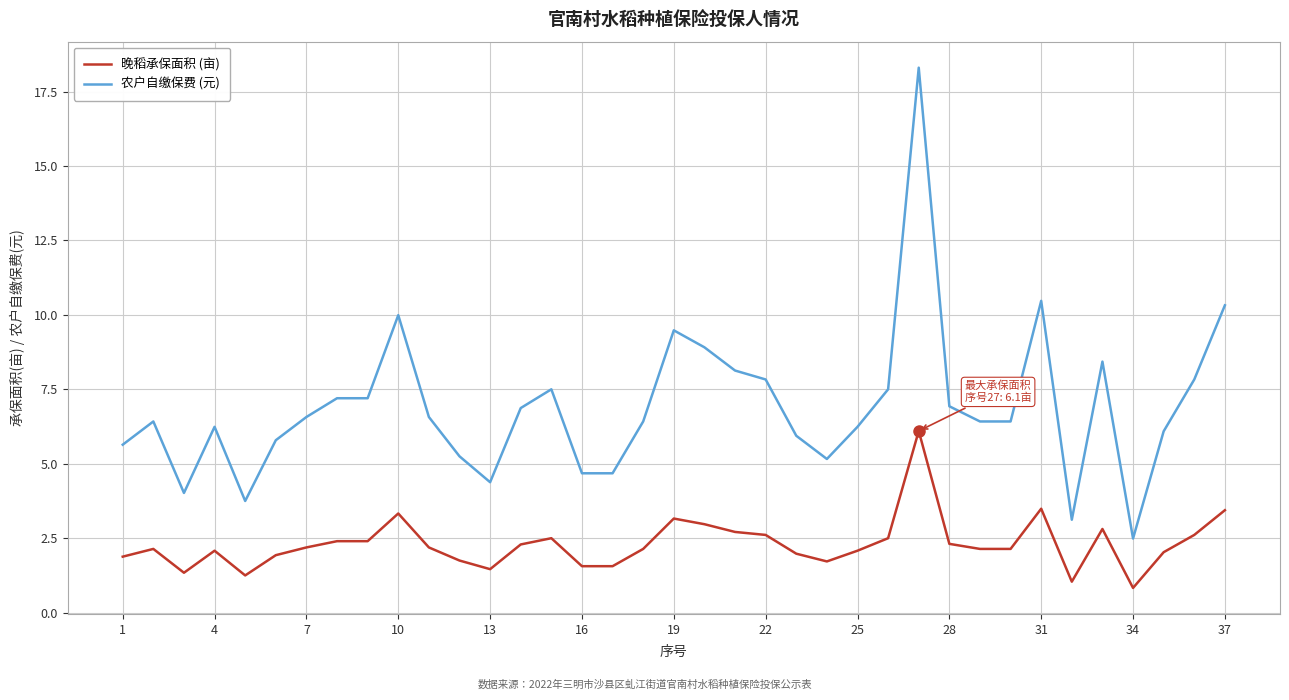

What is the sum of all 晚稻承保面积 (亩) values?

85.1